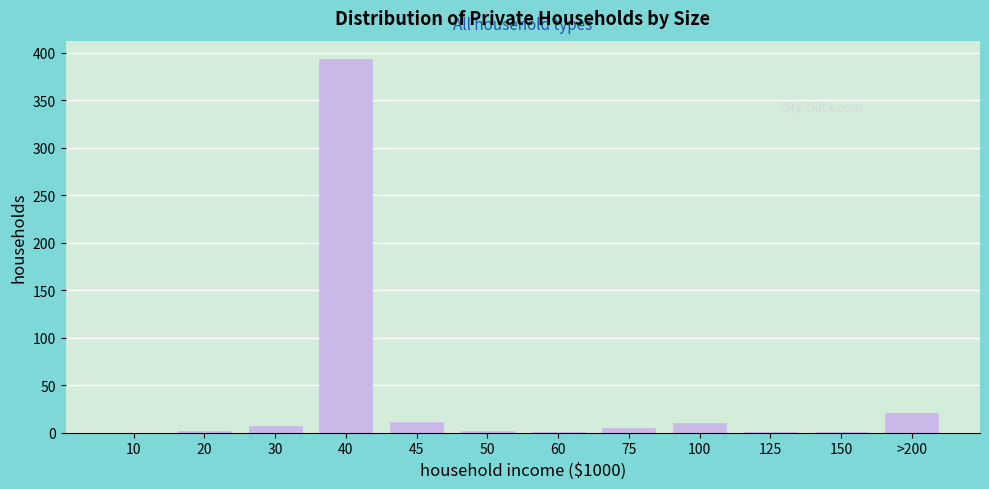

What is the sum of all values?

450.2